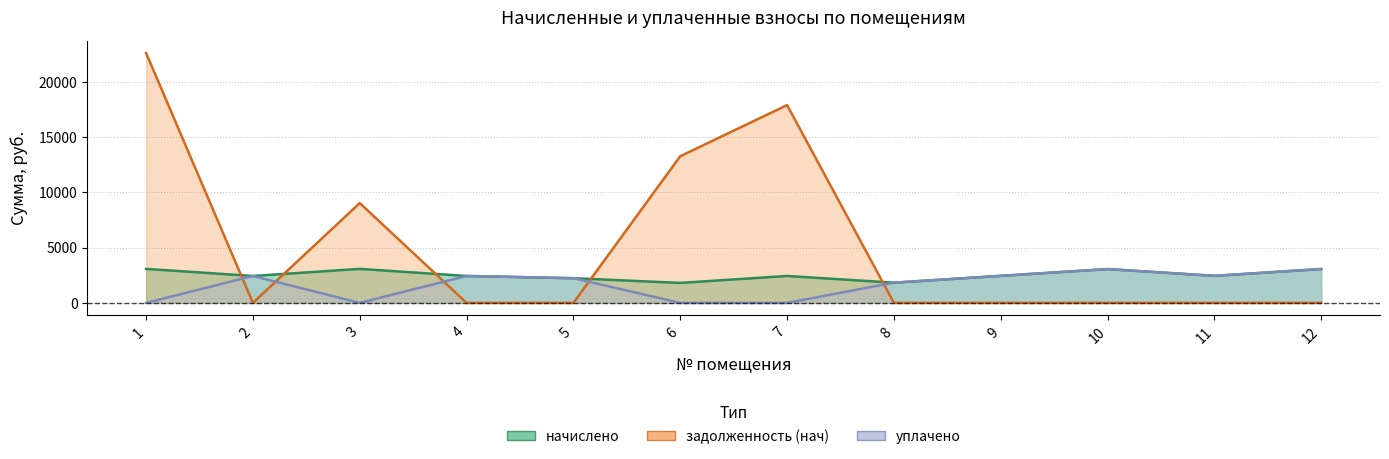

How many data points in уплачено are less than 2435?

6